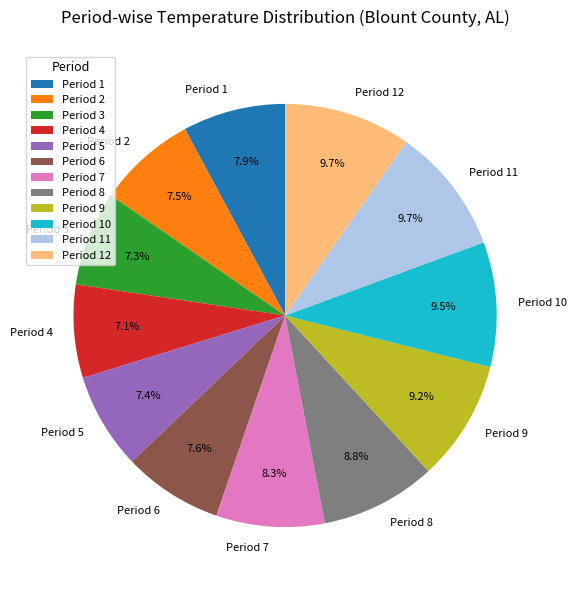

Which has a higher value, Period 6 or Period 9?

Period 9